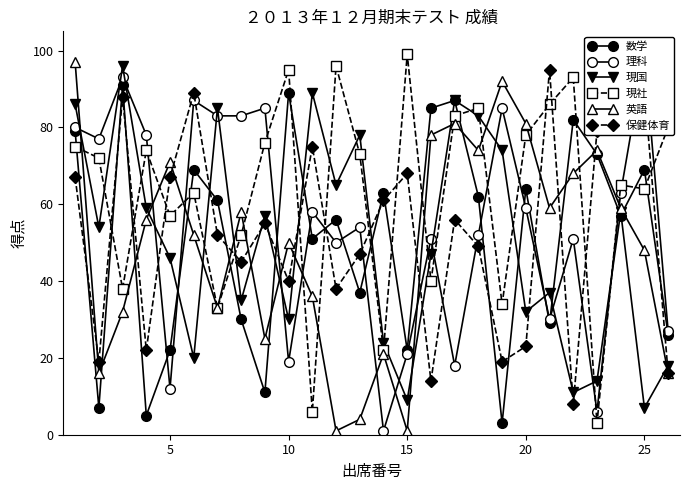

What is the average value of the 現社 series?

63